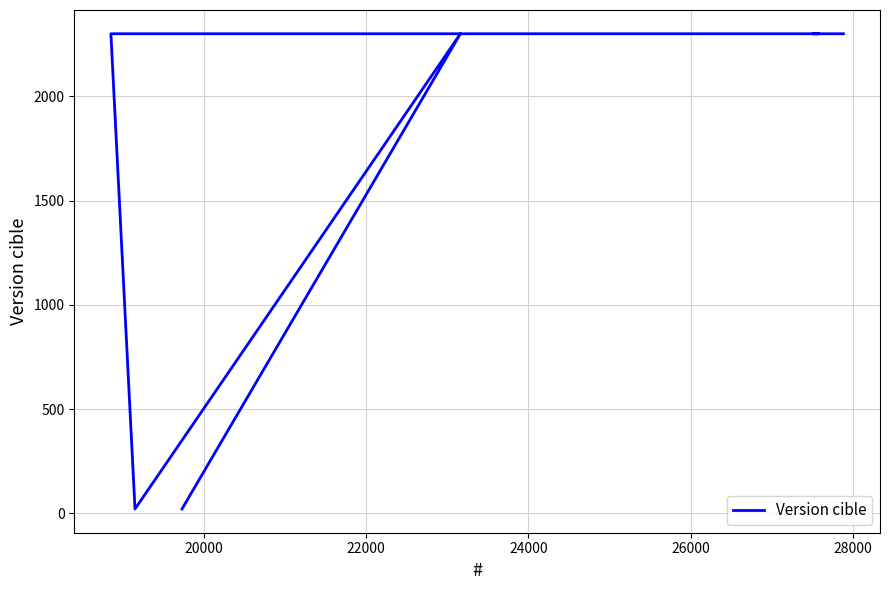

True or false: the data shows 1497.2 at 24000.

False